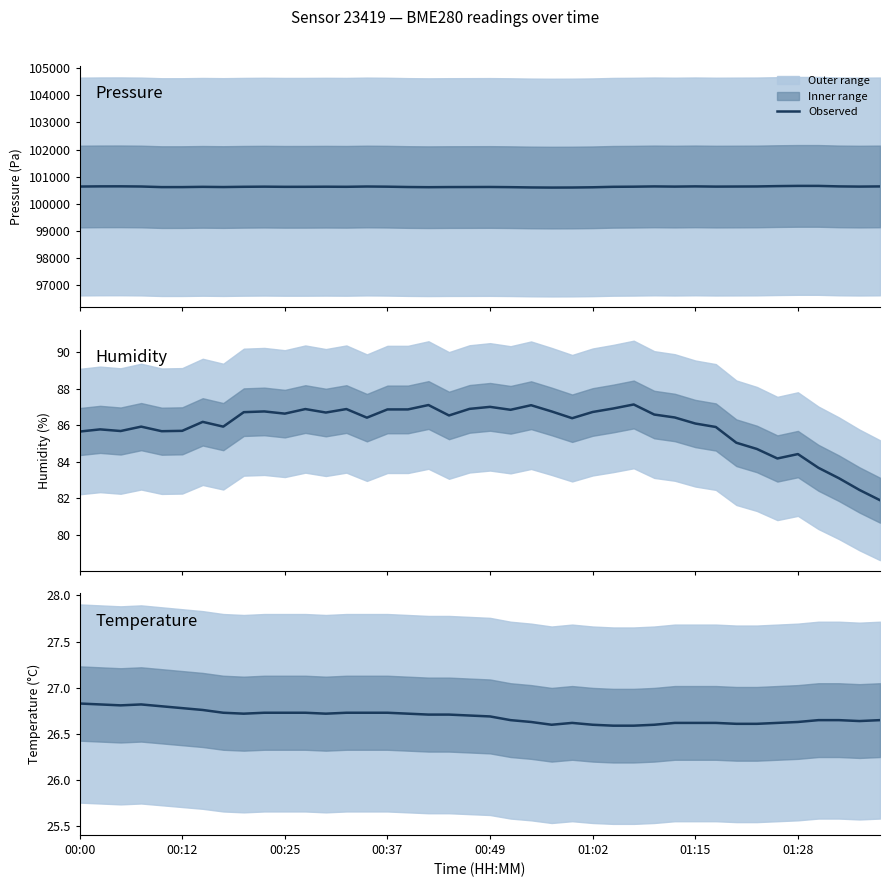

How many values in the humidity series exceed 86?

24